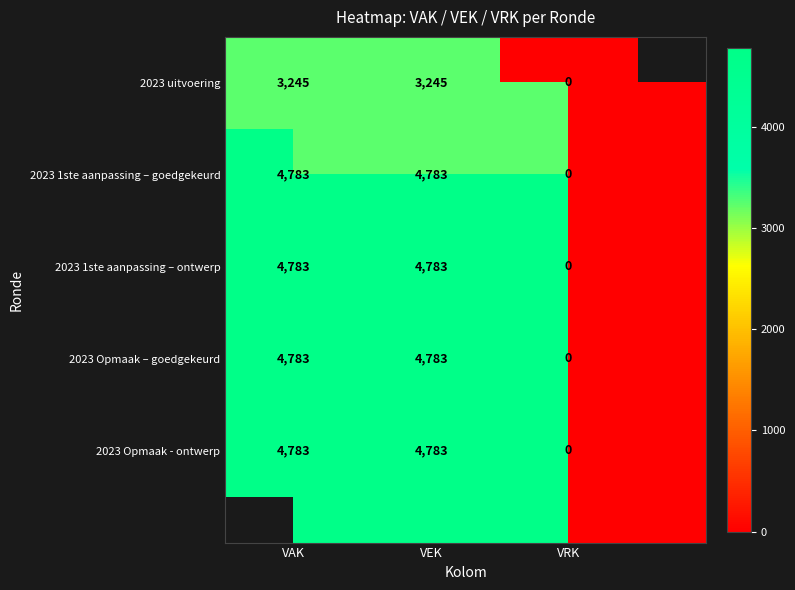

Is it true that 2023 Opmaak - ontwerp equals 0 at VRK?

True